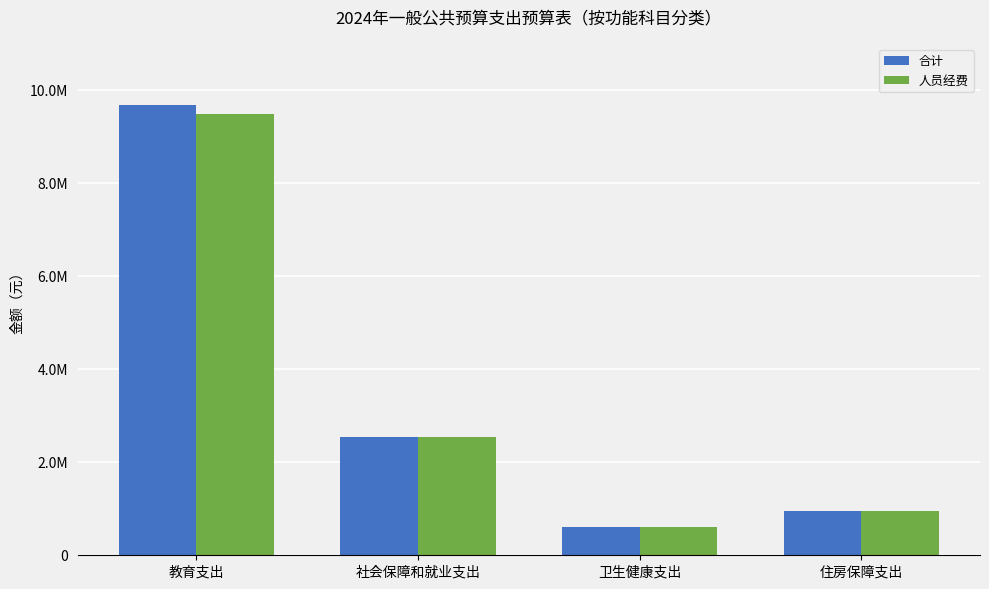

What is the maximum value for 人员经费?

9494495.7